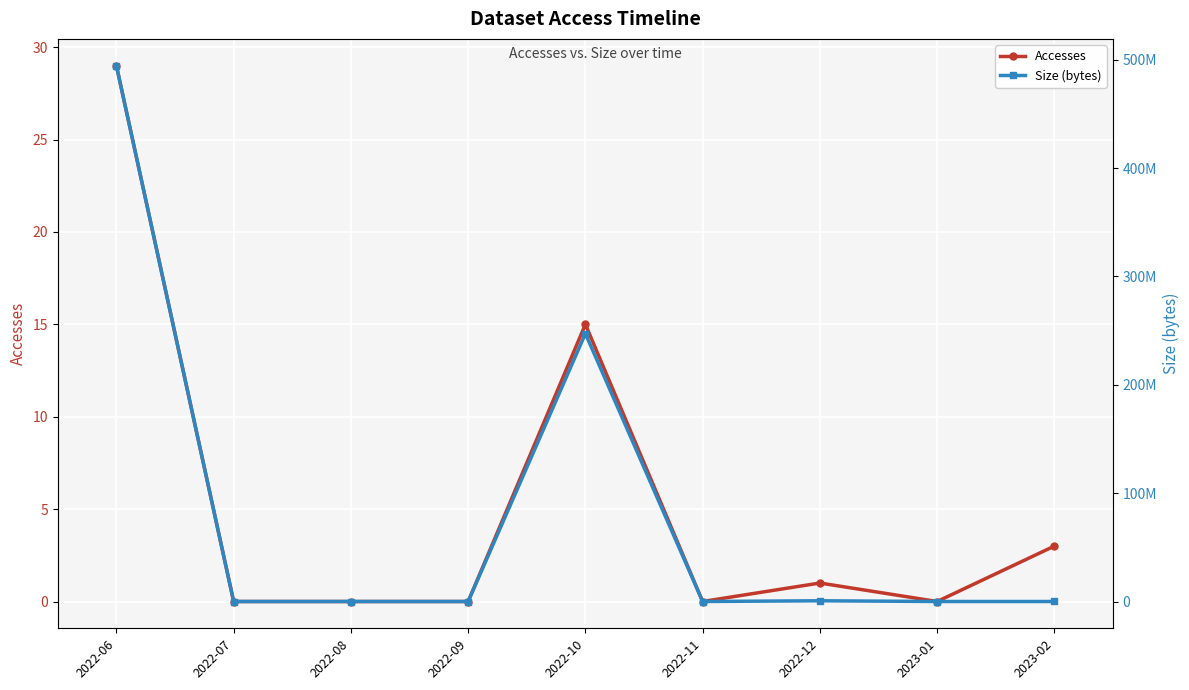

Which series has the widest spread of values?

Size (bytes)